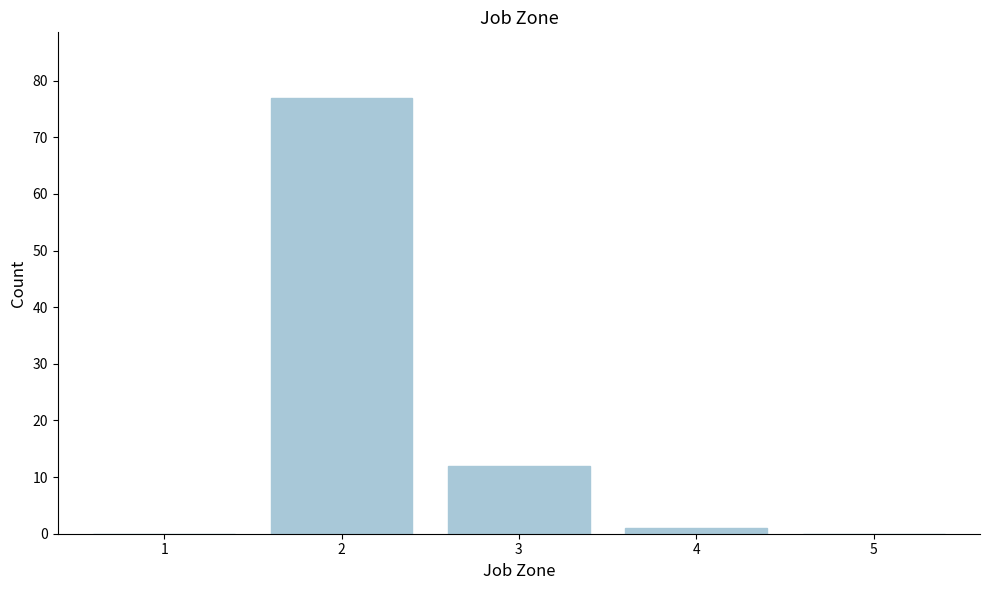

Reading left to right, transcribe all the data shown in this chart.

1=0	2=77	3=12	4=1	5=0